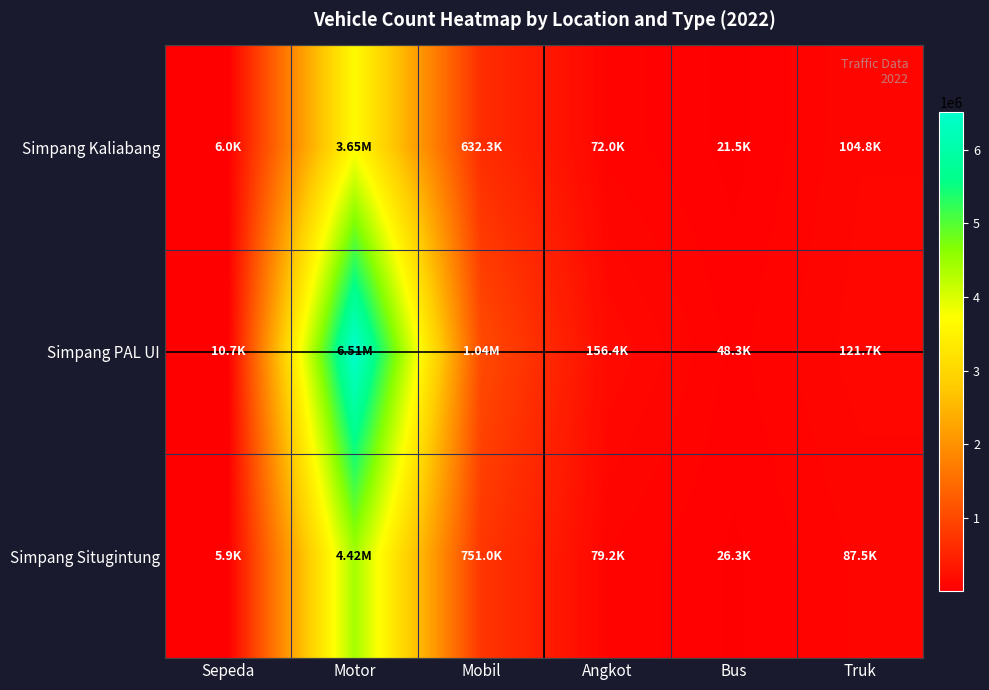

Rank the series at Sepeda from highest to lowest value.

Simpang PAL UI, Simpang Kaliabang, Simpang Situgintung